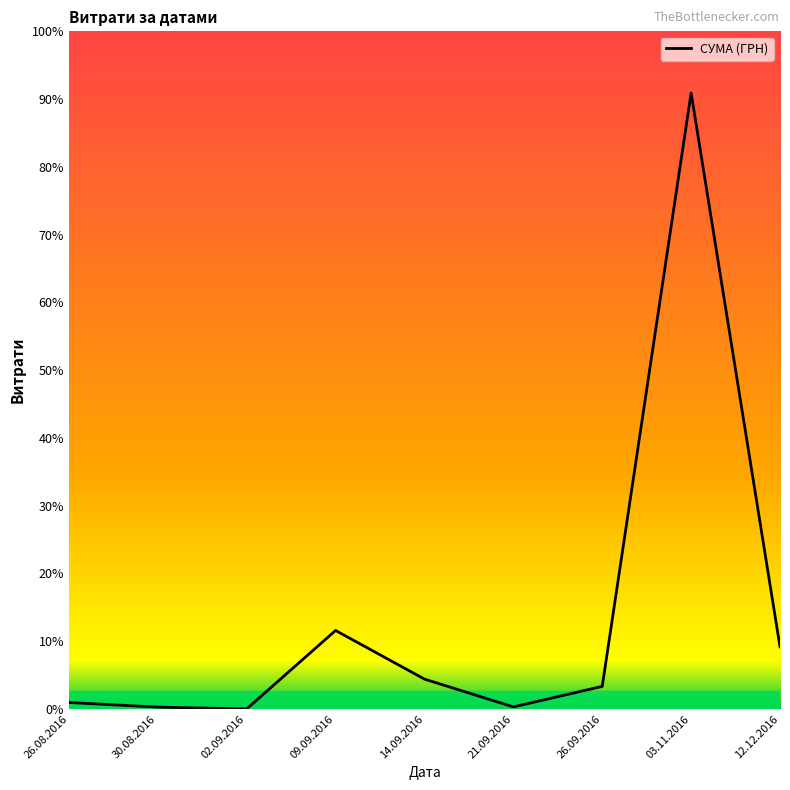

Which has a higher value, 14.09.2016 or 09.09.2016?

09.09.2016